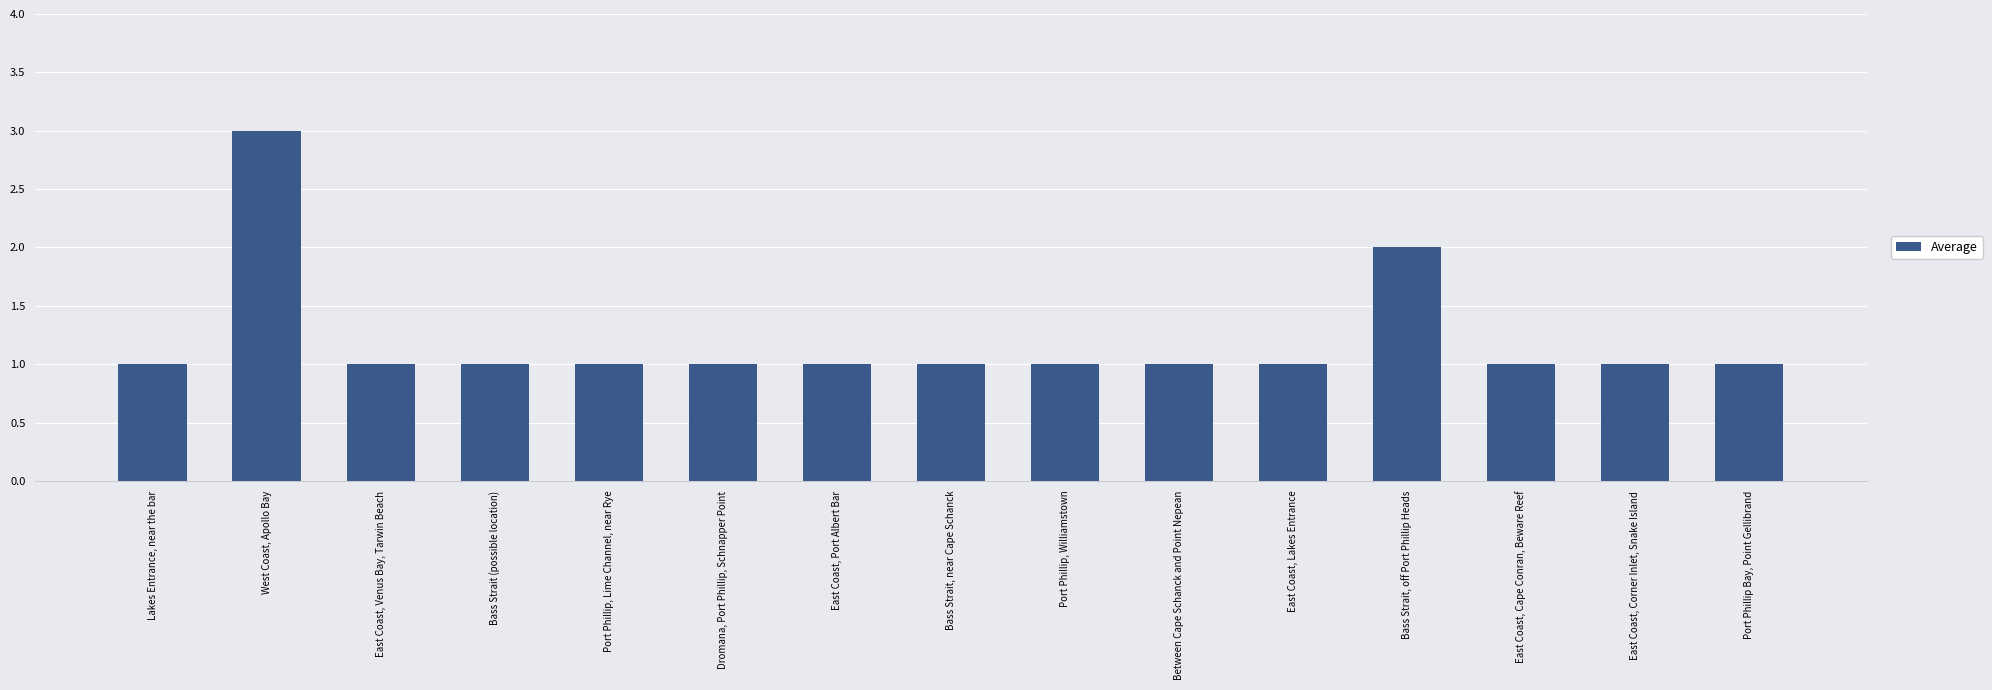

Reading right to left, list all the values displayed in this chart.

Port Phillip Bay, Point Gellibrand=1	East Coast, Corner Inlet, Snake Island=1	East Coast, Cape Conran, Beware Reef=1	Bass Strait, off Port Phillip Heads=2	East Coast, Lakes Entrance=1	Between Cape Schanck and Point Nepean=1	Port Phillip, Williamstown=1	Bass Strait, near Cape Schanck=1	East Coast, Port Albert Bar=1	Dromana, Port Phillip, Schnapper Point=1	Port Phillip, Lime Channel, near Rye=1	Bass Strait (possible location)=1	East Coast, Venus Bay, Tarwin Beach=1	West Coast, Apollo Bay=3	Lakes Entrance, near the bar=1